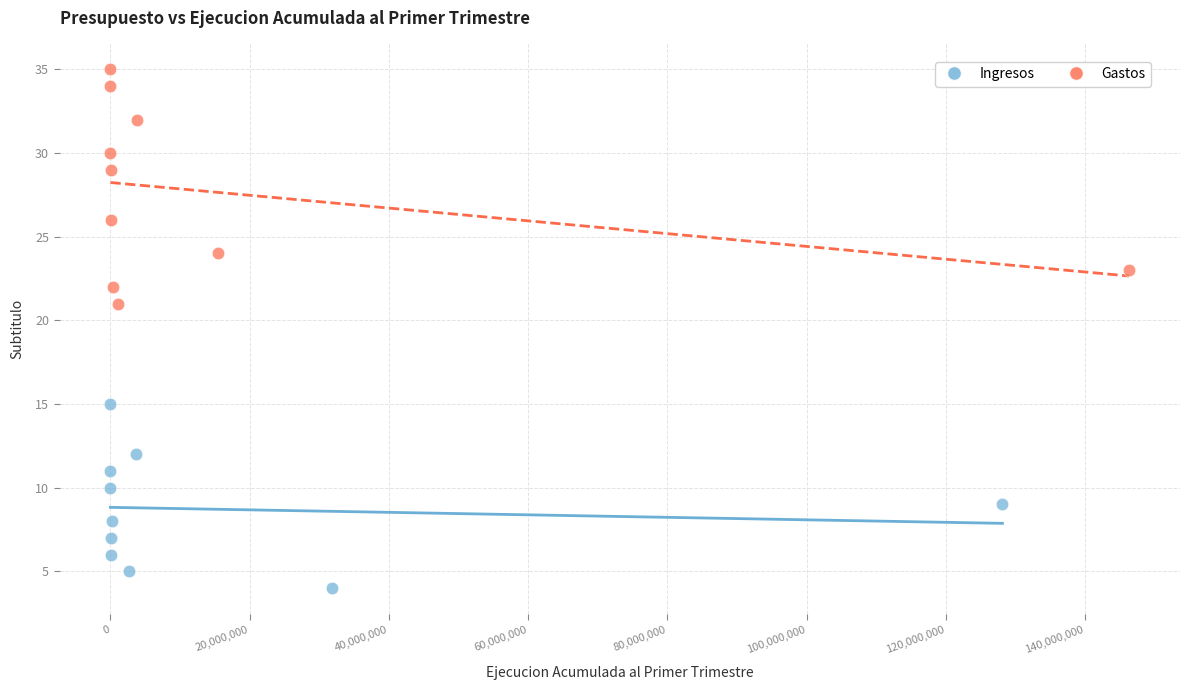

What are all the series names shown in the legend?

Ingresos, Gastos